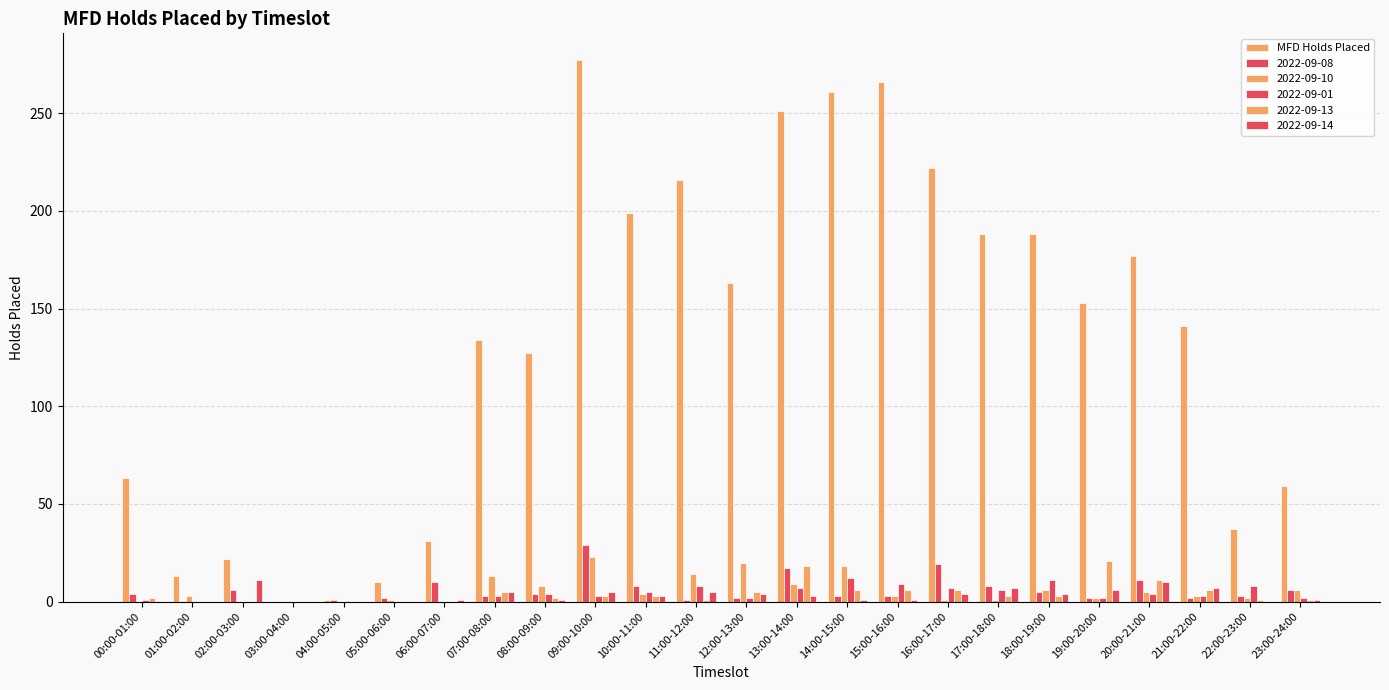

How many distinct data groups are displayed?

6